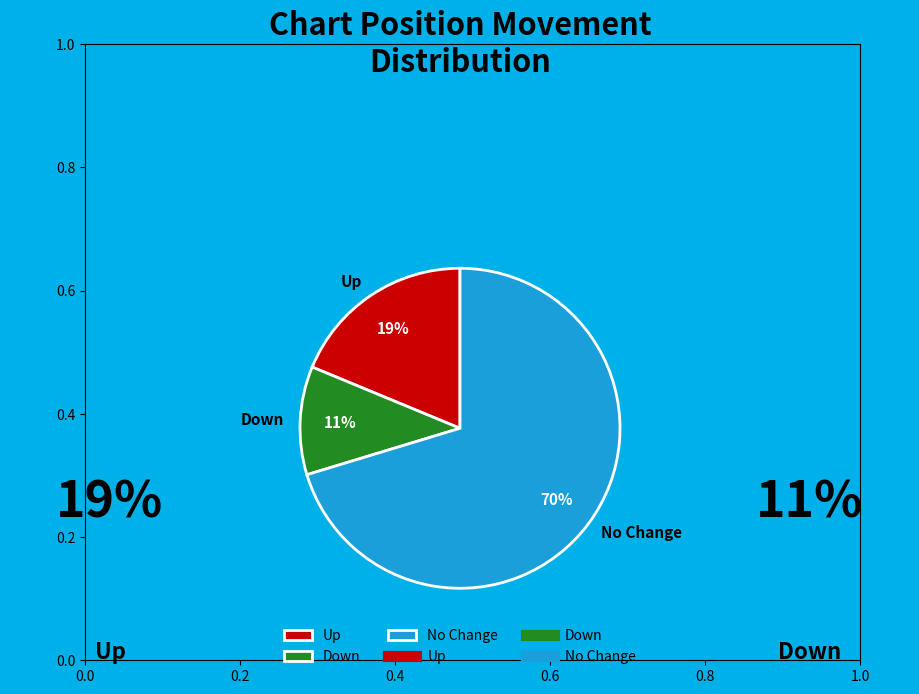

Which slice represents more than half of the pie?

No Change